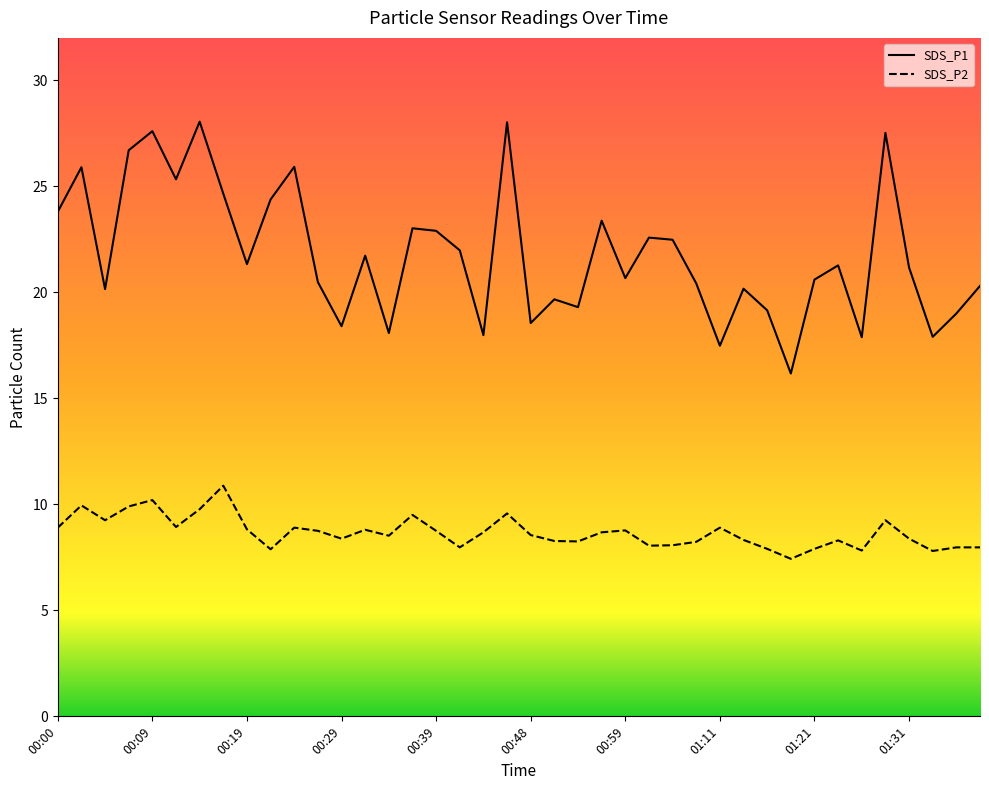

List the series in order of their peak value, lowest first.

SDS_P2, SDS_P1